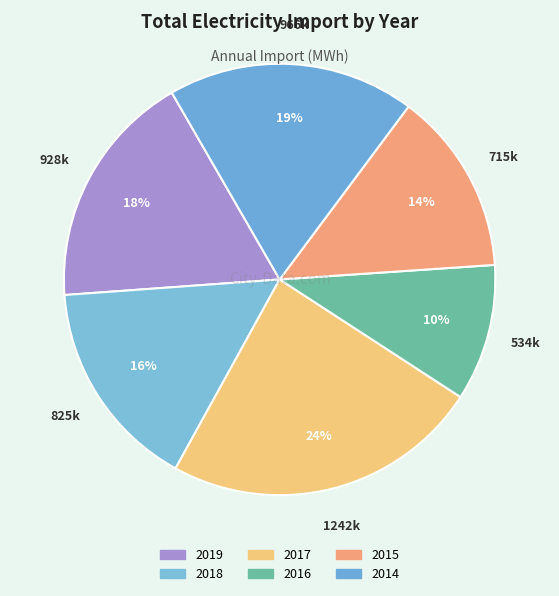

Count the number of slices in the pie.

6